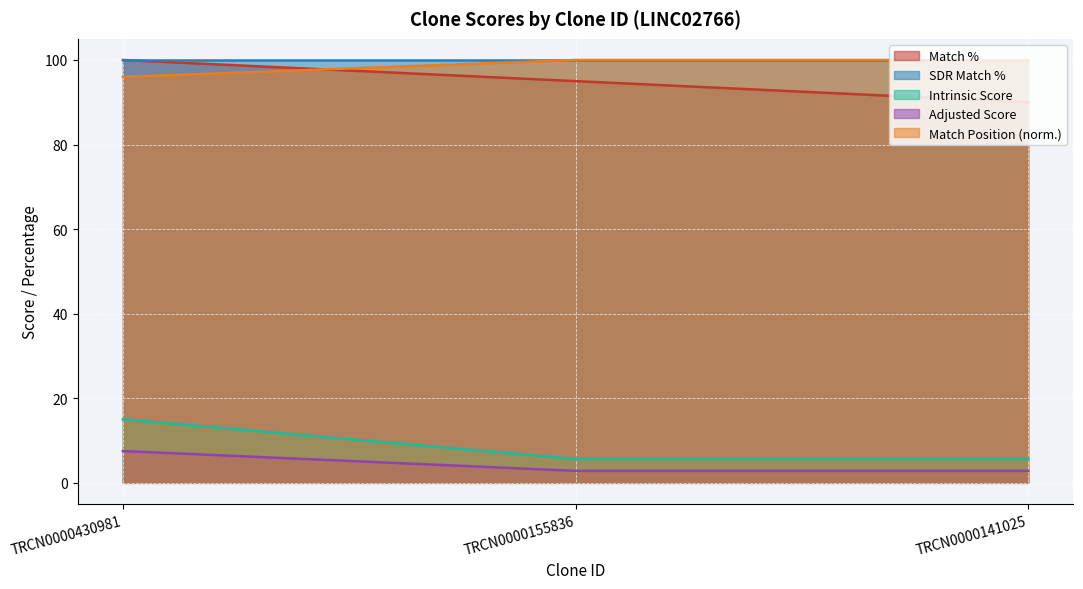

How many categories are shown in the chart?

3